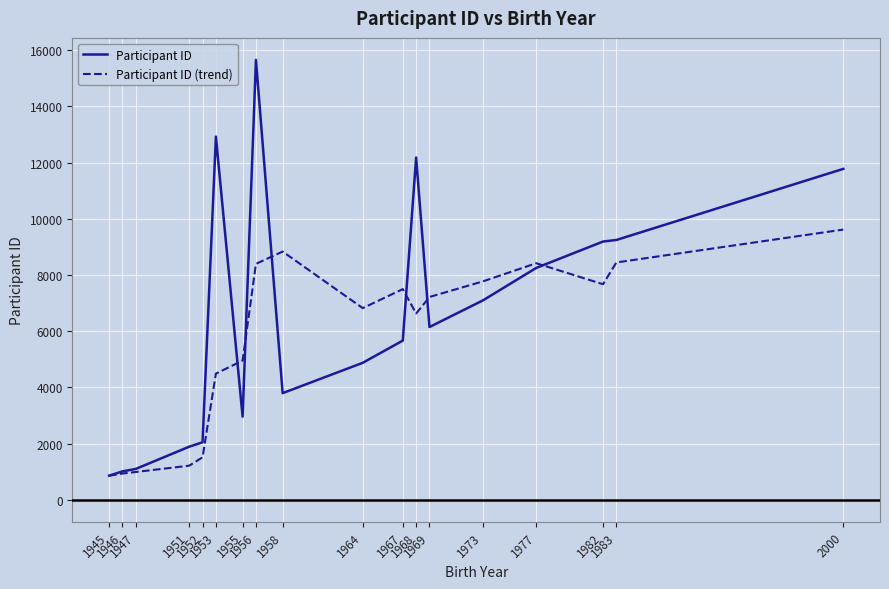

Is the value of Participant ID (trend) at 1953 greater than the value of Participant ID at 1946?

Yes